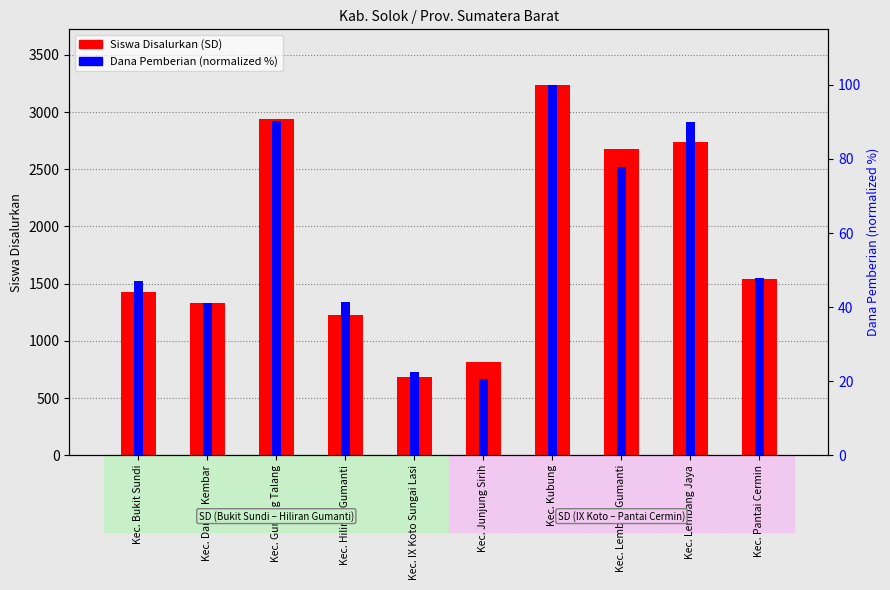

What is the spread (max minus min) of values at Kec. Hiliran Gumanti?

1186.6